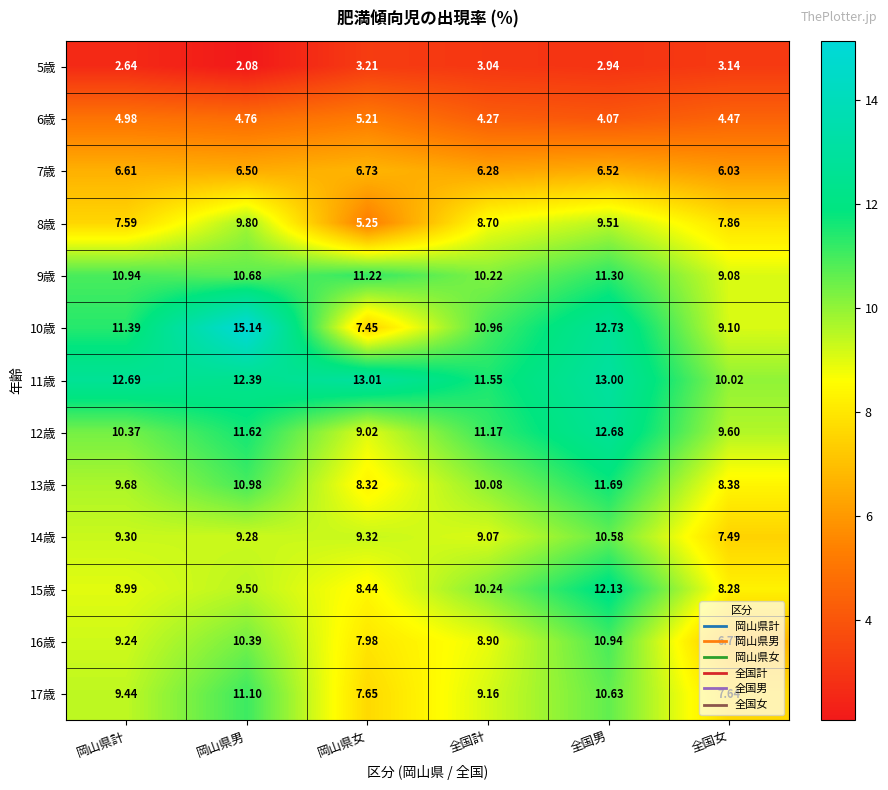

Is the value of 14歳 at 岡山県計 greater than the value of 11歳 at 岡山県計?

No